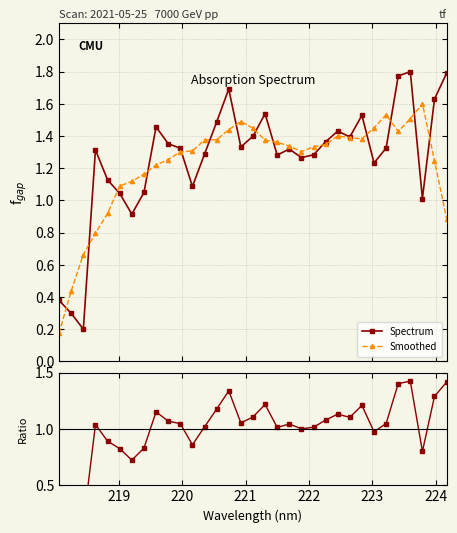

True or false: Spectrum has more than 0 interior local peaks.

True